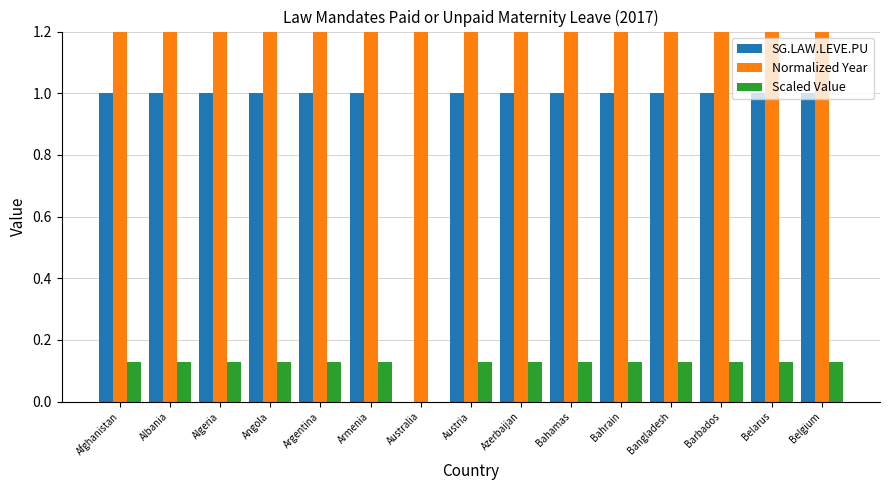

What is the difference between the maximum and minimum values in the Scaled Value series?

0.1